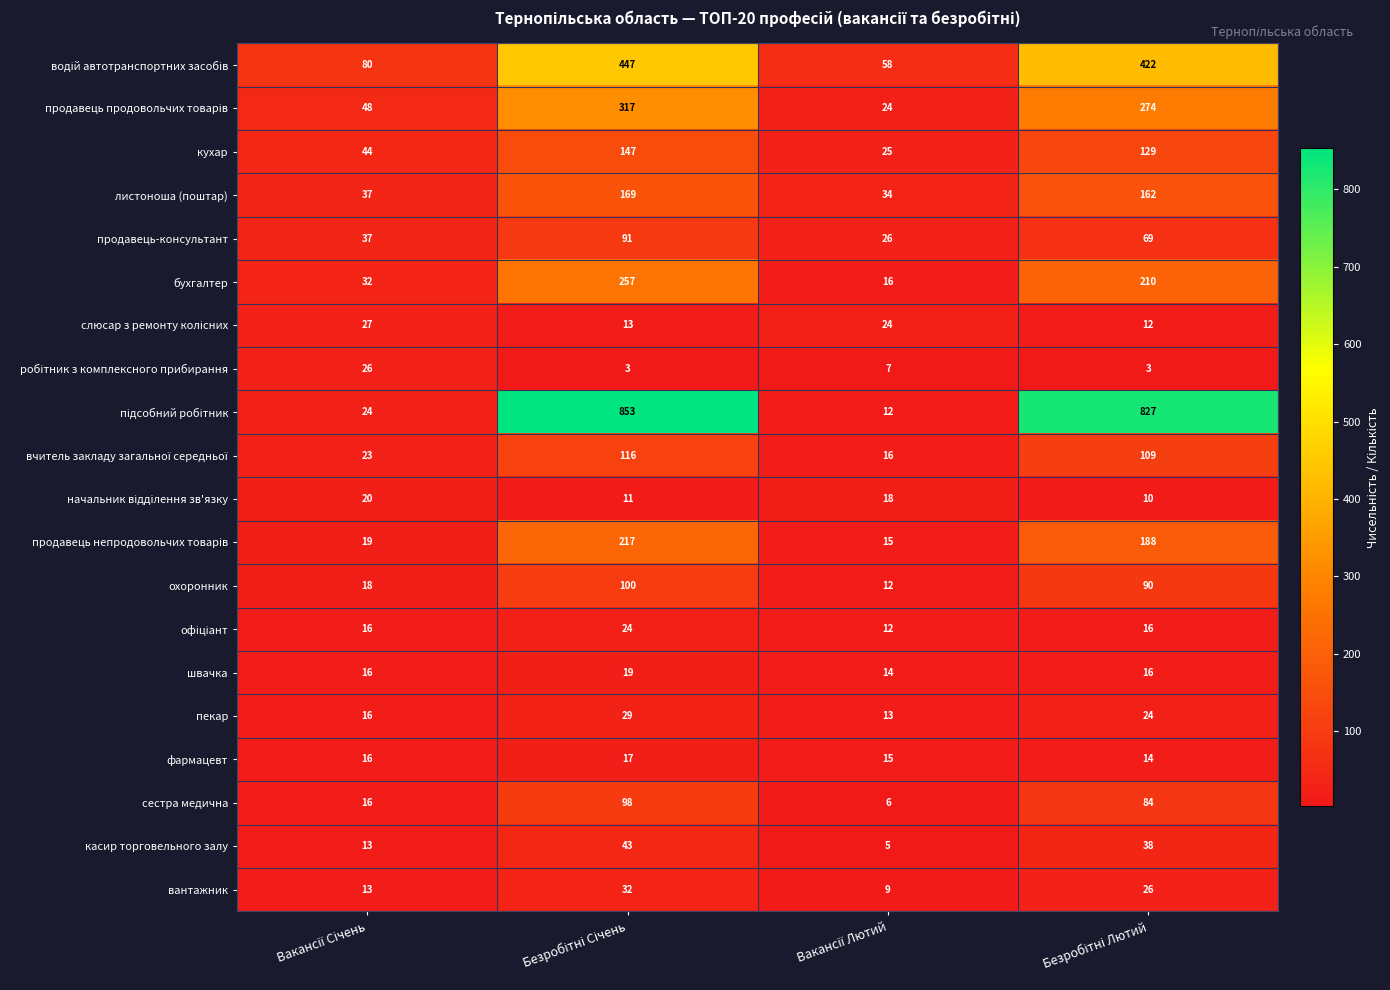

What is the difference between the maximum and minimum values in the швачка series?

5